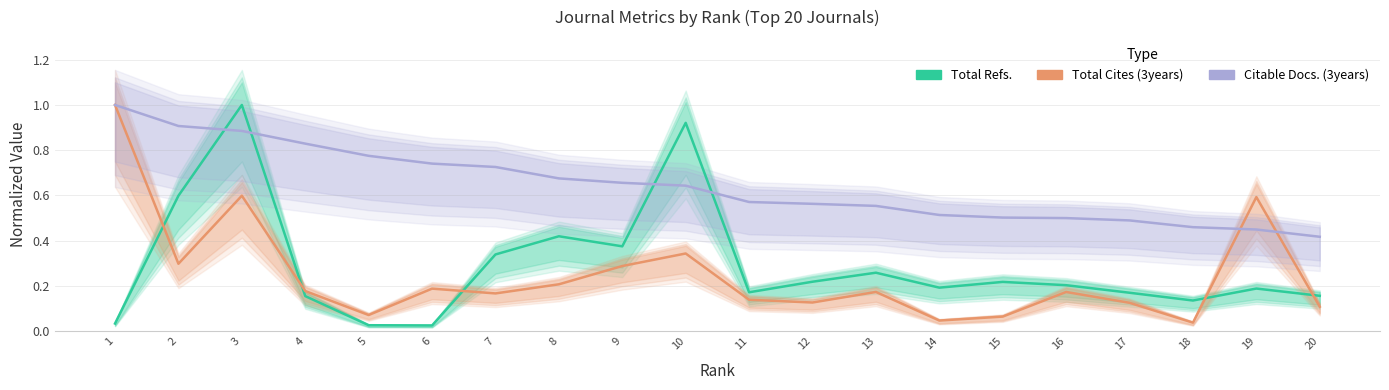

Is this an area chart (filled region under the line)?

No